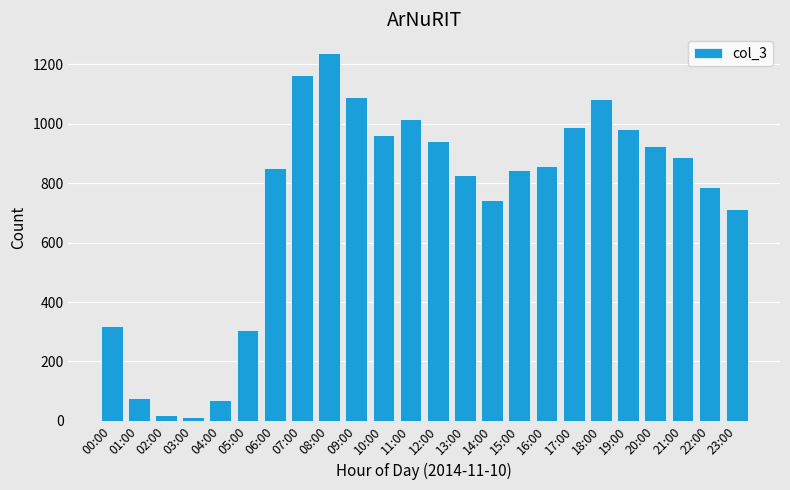

What is the label of the 5th bar from the right?

19:00